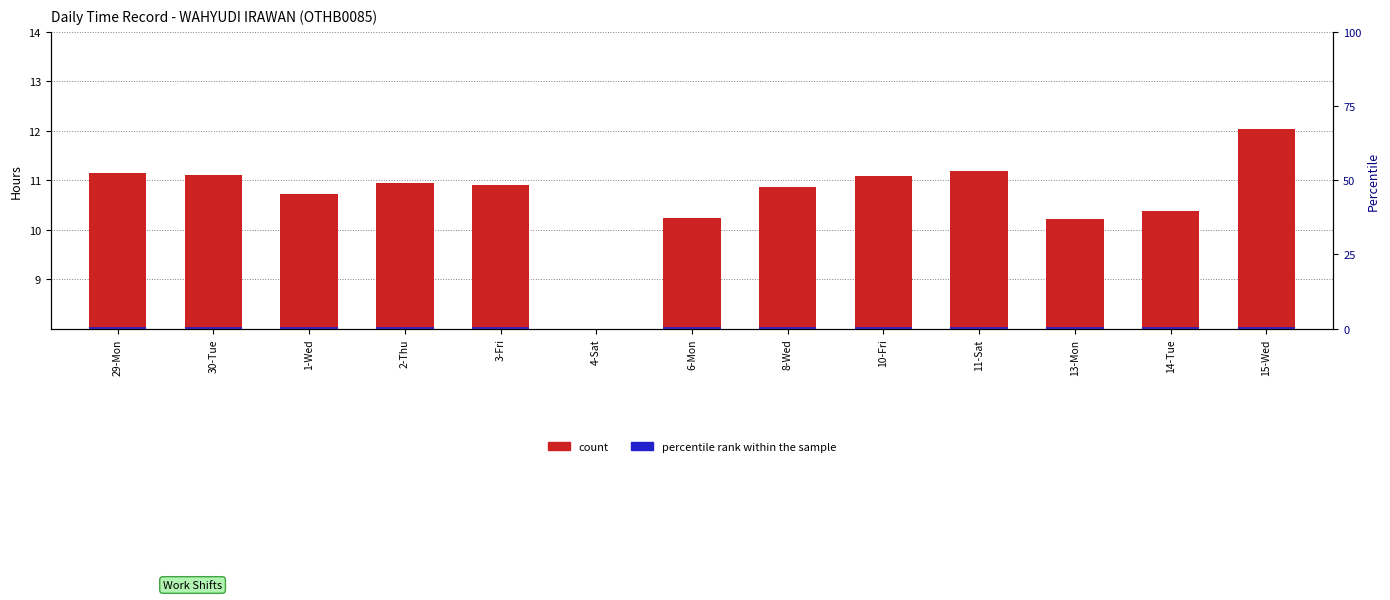

What is the difference between the maximum and second lowest values in the count series?

1.8